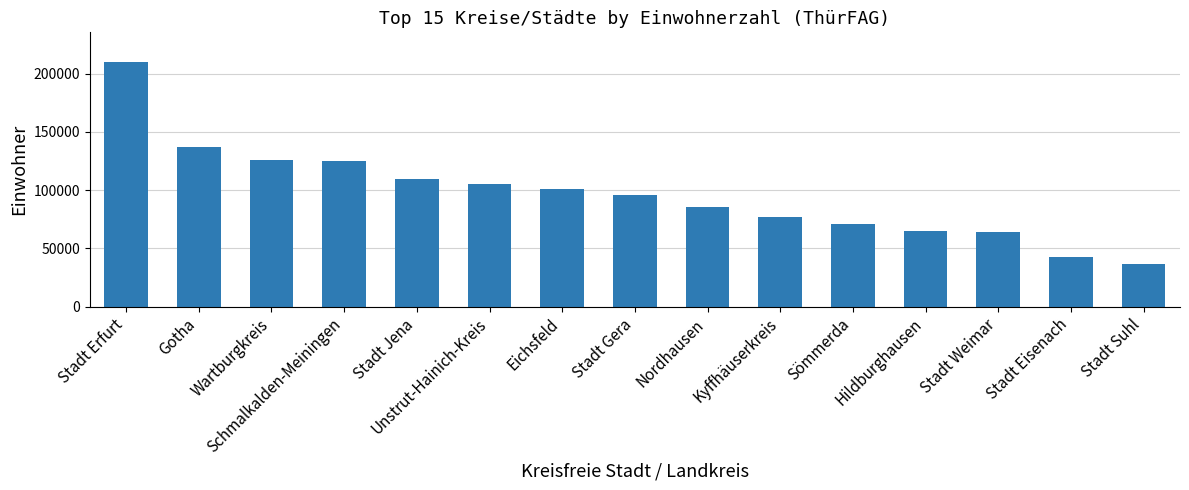

Does the chart contain stacked bars?

No